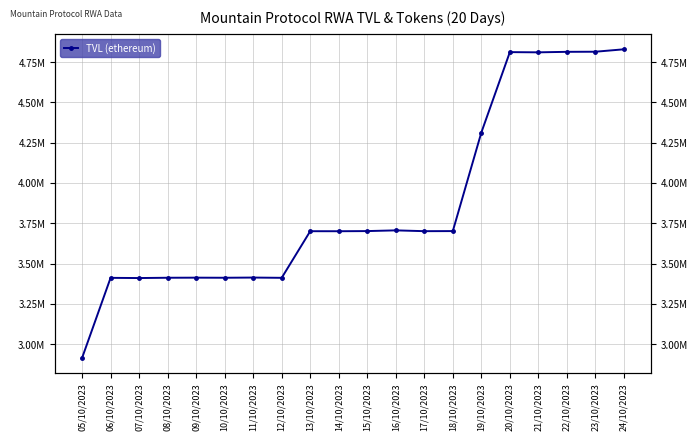

Which category has the lowest value across all series?

05/10/2023